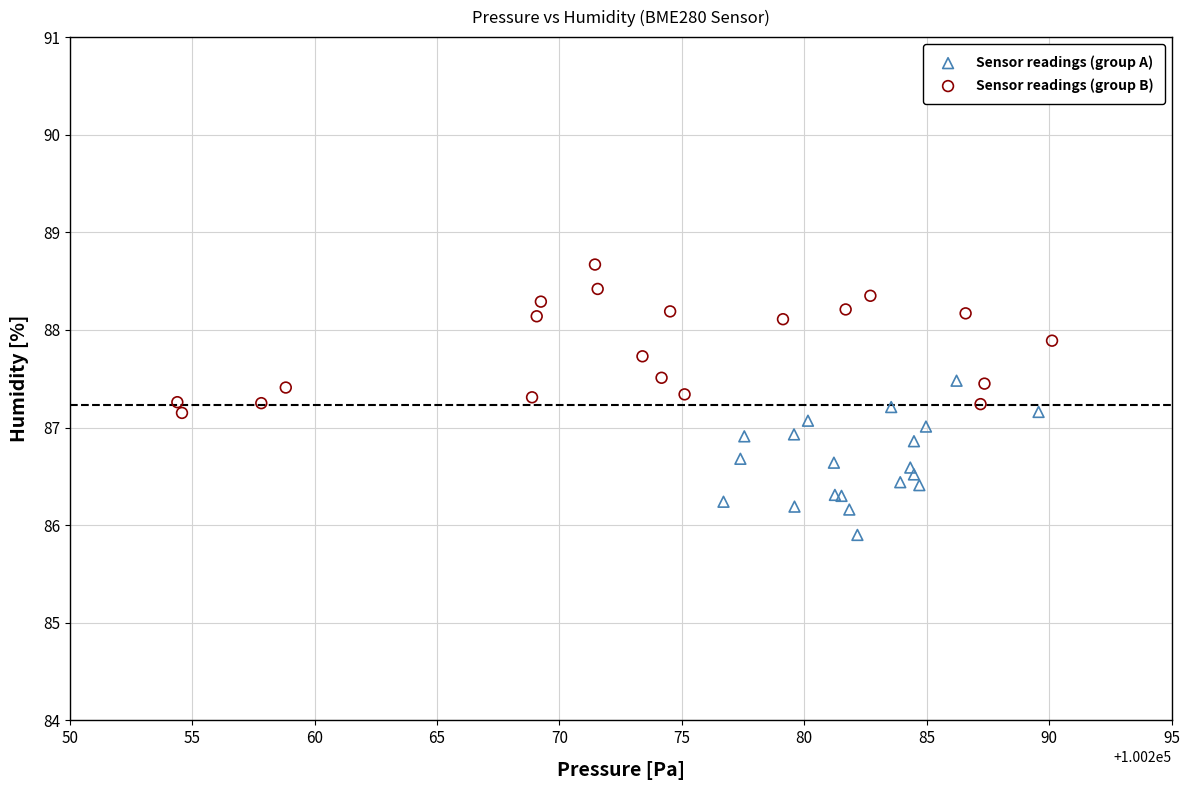

Which series contains the highest Y value?

Sensor readings (group B)